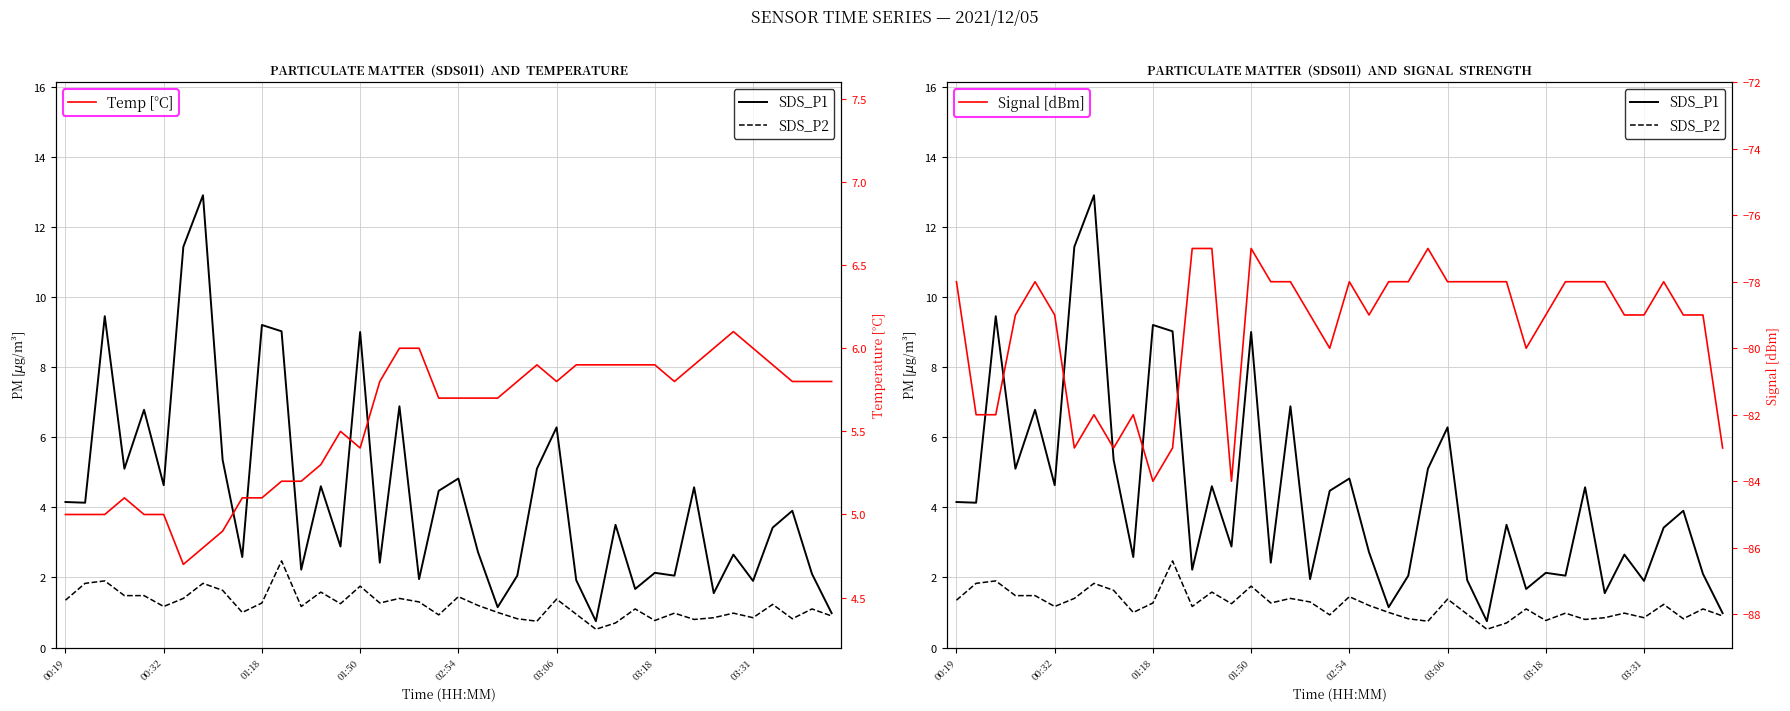

What is the difference between the highest and lowest values at 24?

82.9